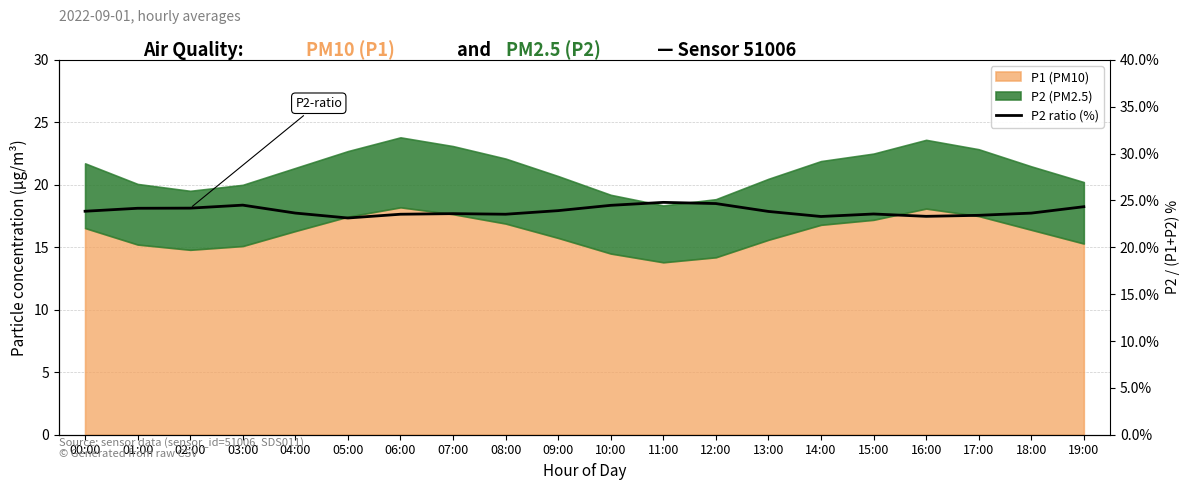

The value at 03:00 is 43.3. True or false?

False